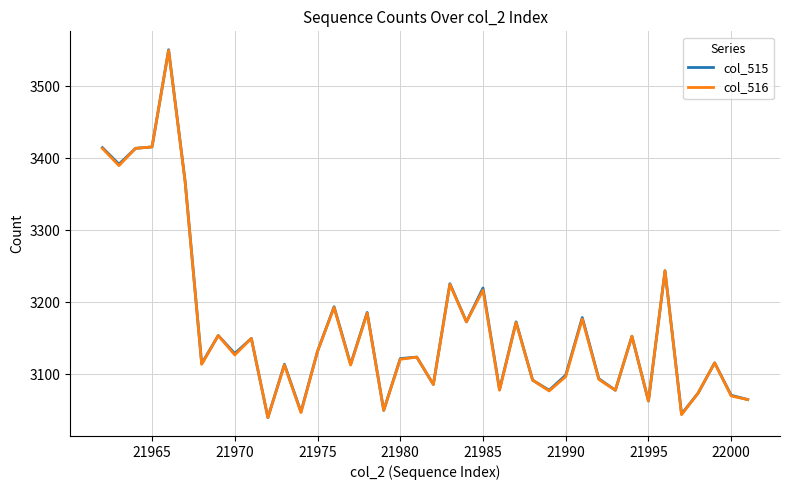

What are all the series names shown in the legend?

col_515, col_516